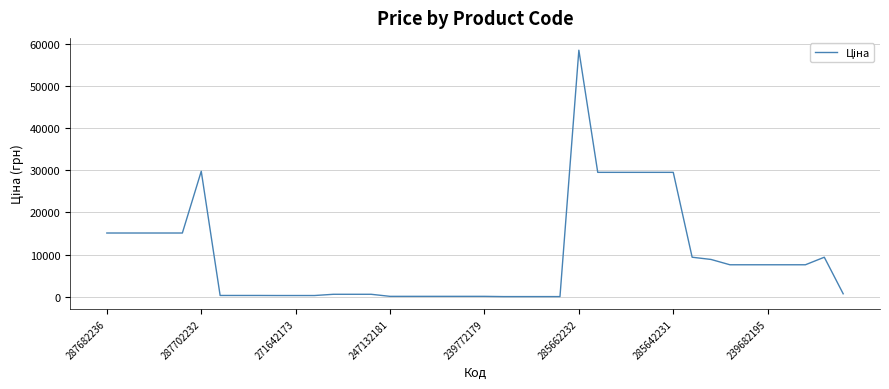

What is the greatest value displayed?

58426.5